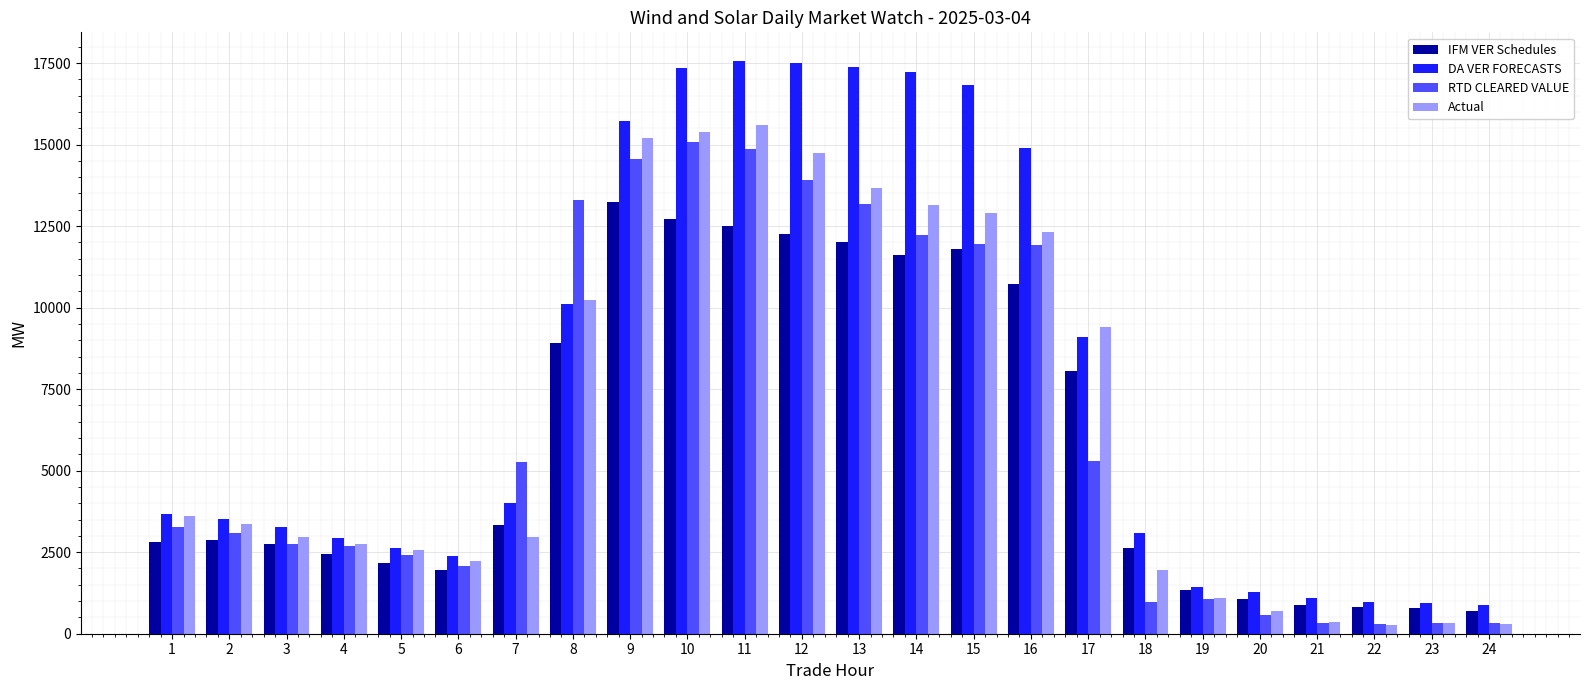

Which series changed the most between 2 and 21?

Actual